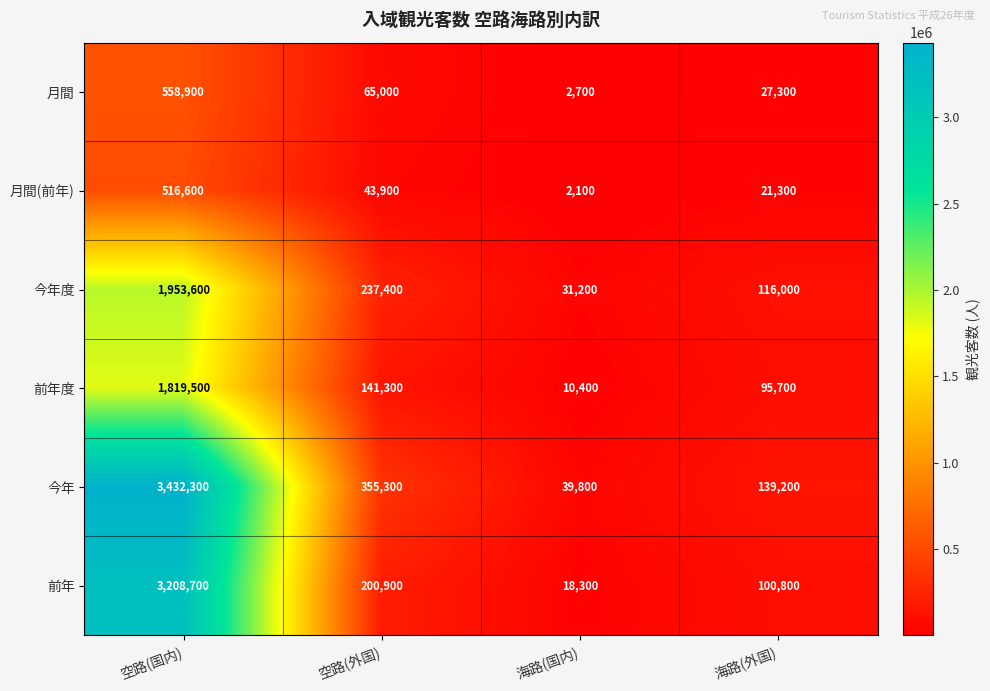

At 海路(国内), list the series in order from largest to smallest.

今年, 今年度, 前年, 前年度, 月間, 月間(前年)